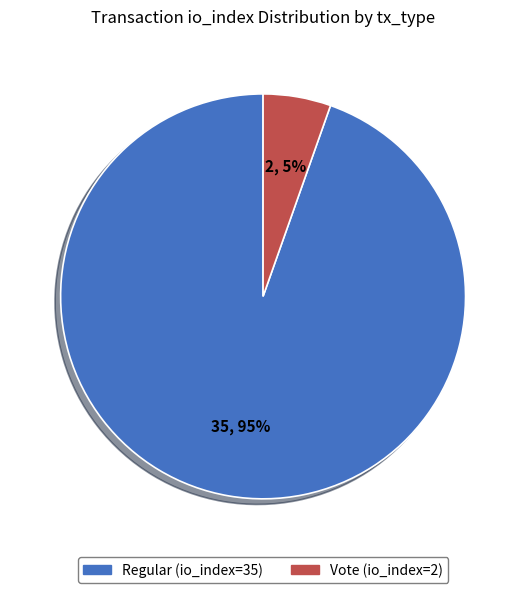

True or false: Regular (io_index=35) accounts for 99% of the total.

False